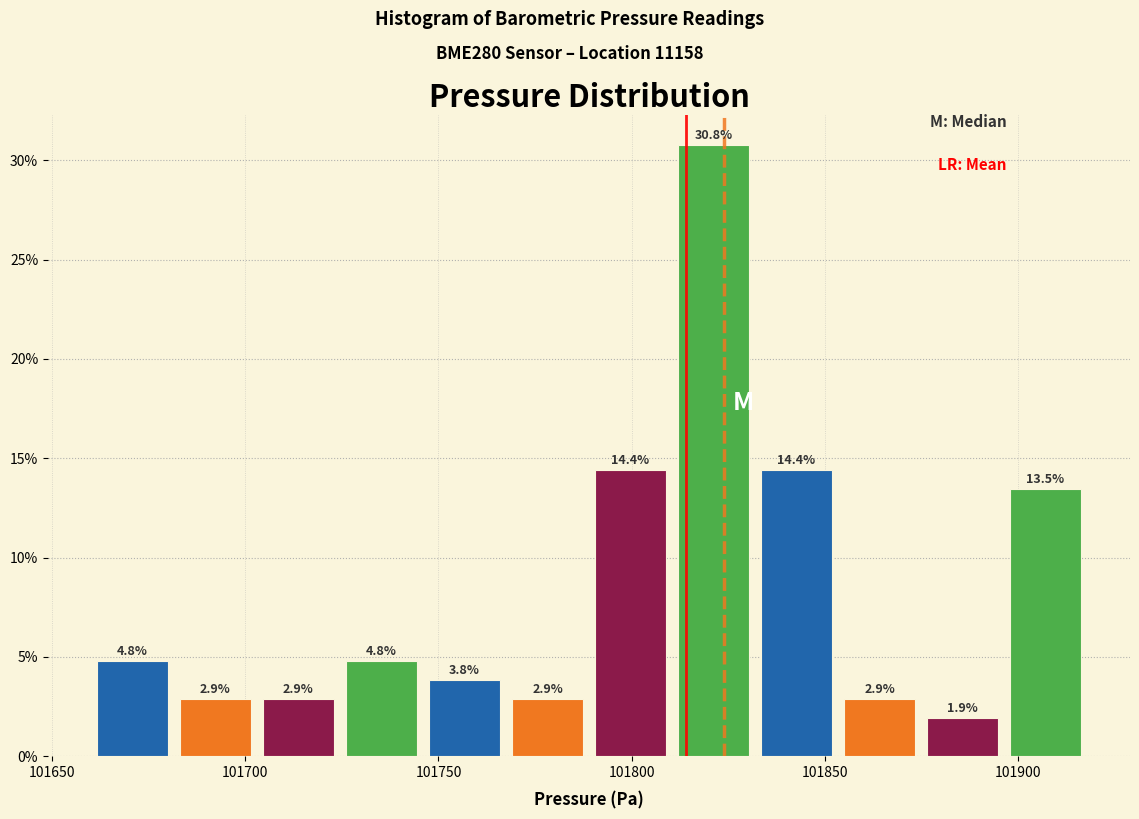

Reading left to right, list every bar in this chart as the range it spans on the x-axis followed by its height. The bar edges are not printed on the chart, so give them approximately, as read against the axis.

101660 to 101680: 4.8
101680 to 101705: 2.9
101705 to 101725: 2.9
101725 to 101745: 4.8
101745 to 101765: 3.8
101765 to 101790: 2.9
101790 to 101810: 14.4
101810 to 101830: 30.8
101830 to 101855: 14.4
101855 to 101875: 2.9
101875 to 101895: 1.9
101895 to 101920: 13.5